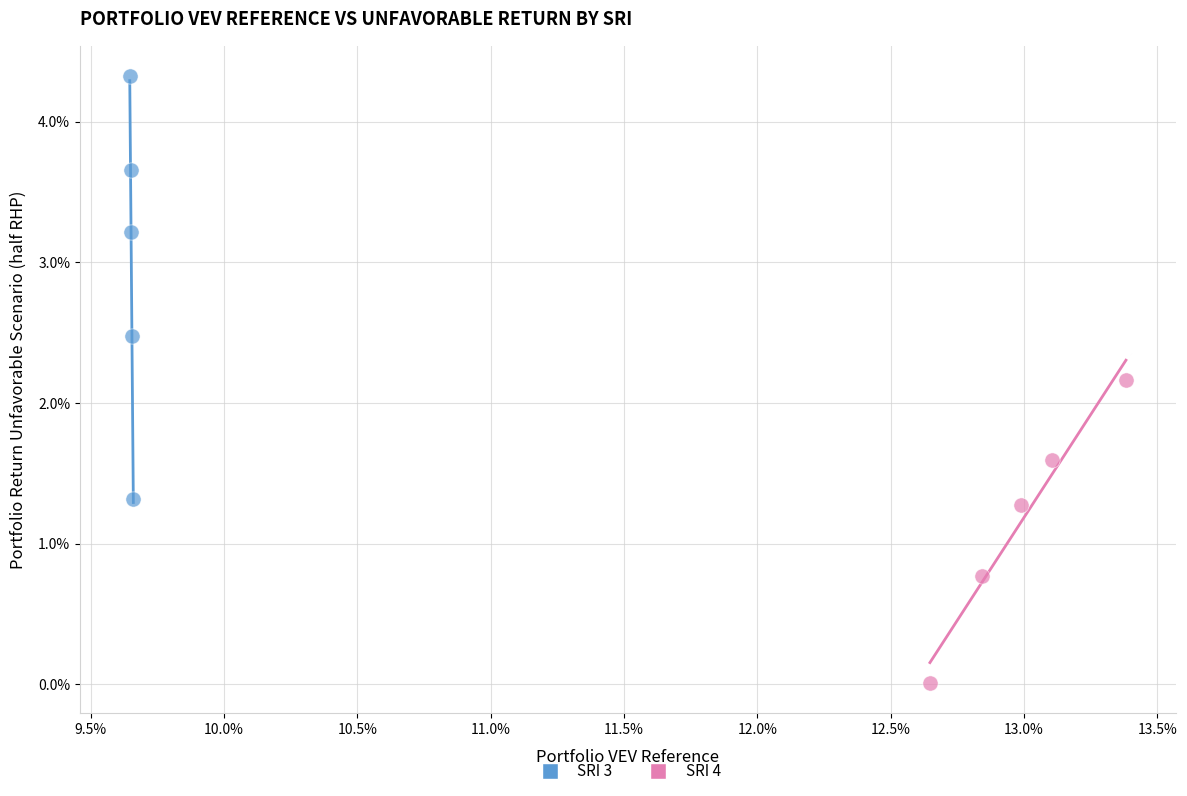

Which series has the largest Y range (max minus min)?

SRI 3